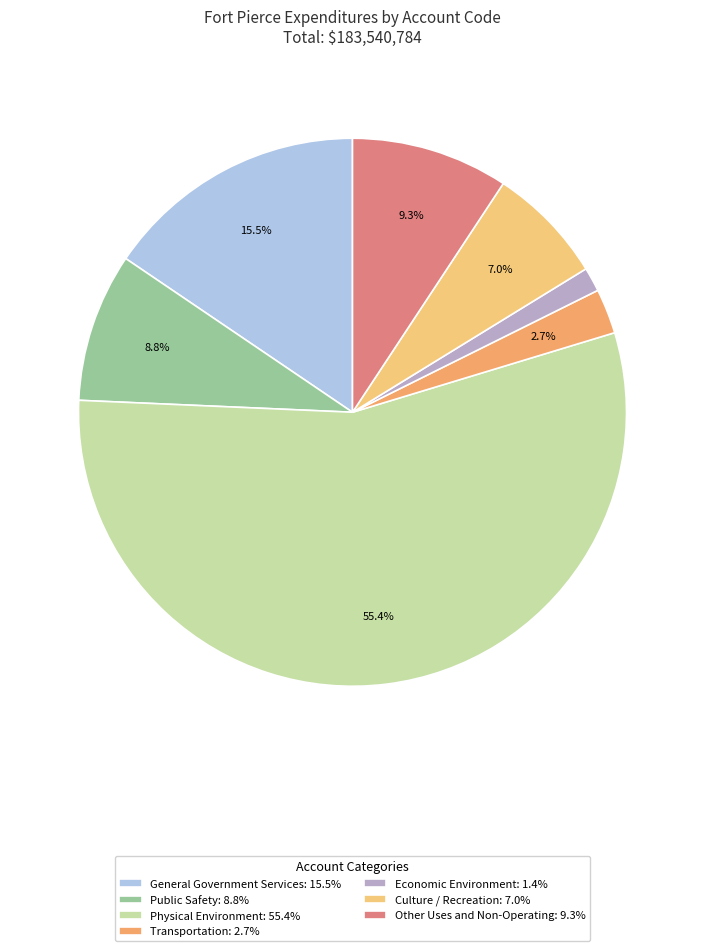

The General Government Services slice represents 16% of the pie. True or false?

True